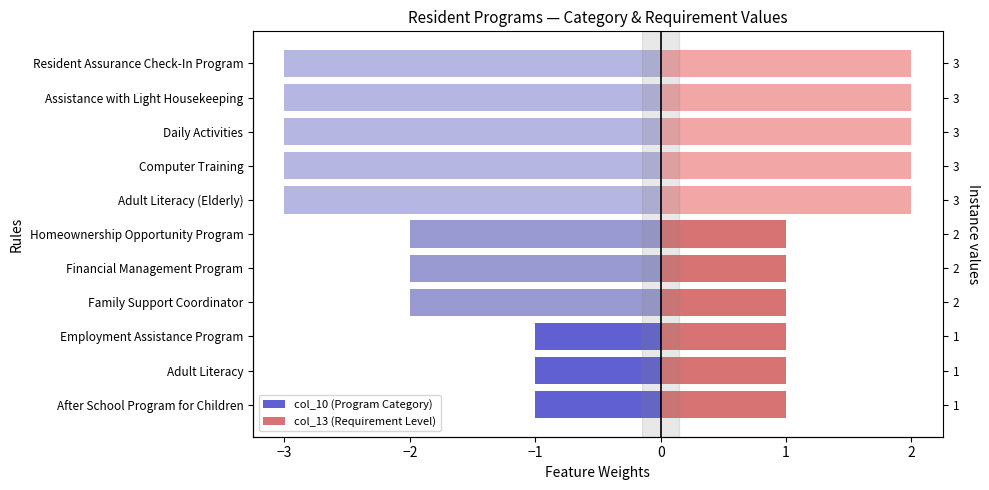

How many col_10 (Program Category) values are between -3 and -1?

11